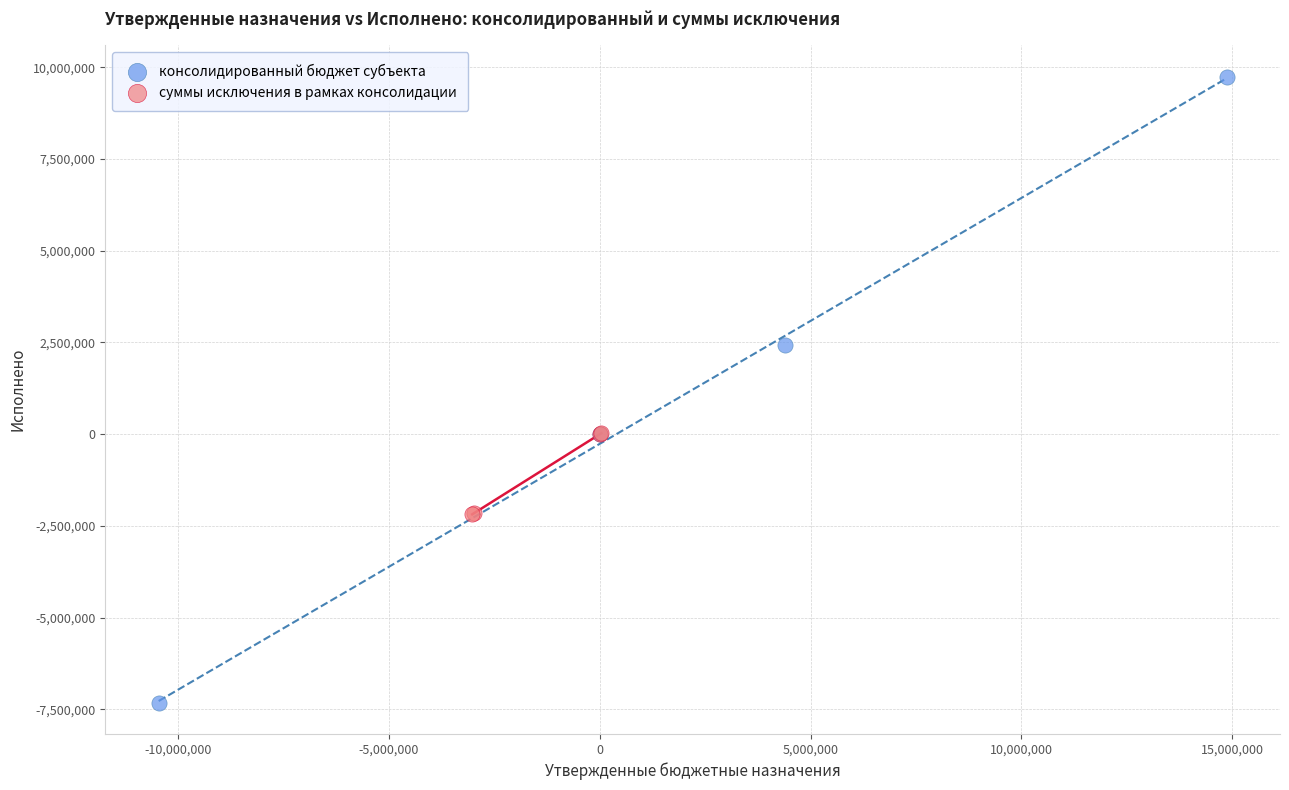

Which series has the widest spread of Y values?

консолидированный бюджет субъекта